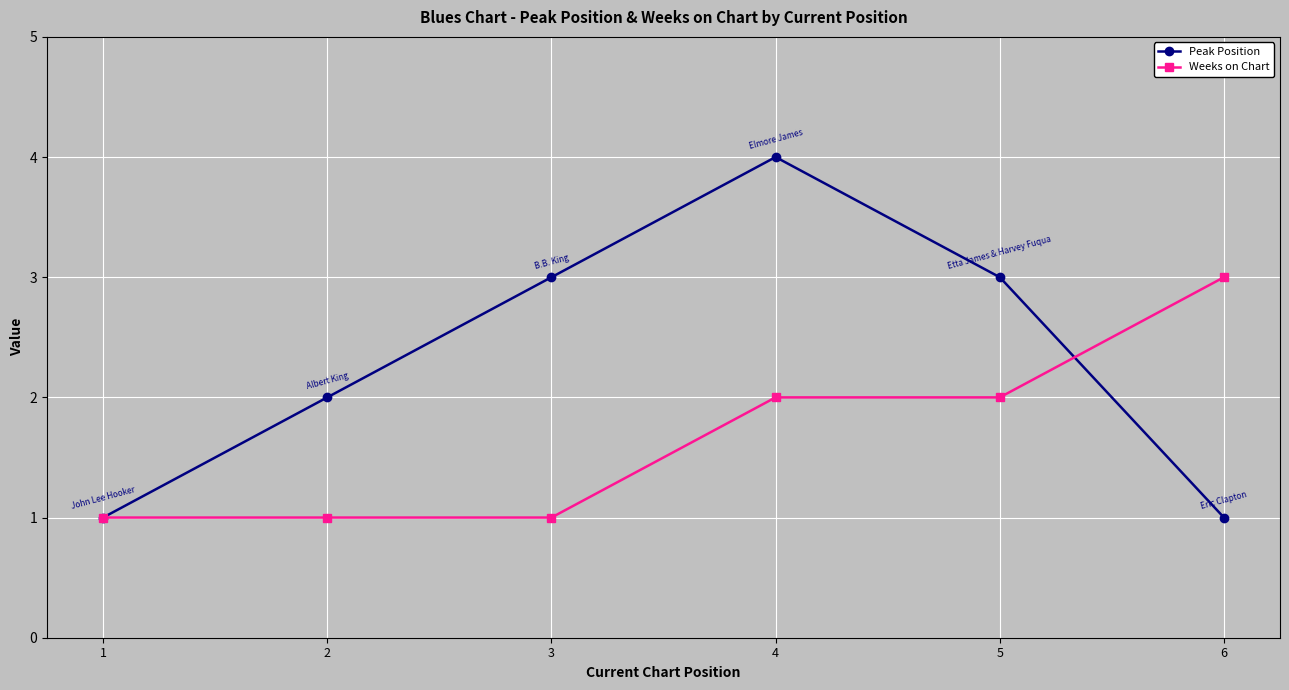

What is the difference between the second highest and second lowest values in the Peak Position series?

2